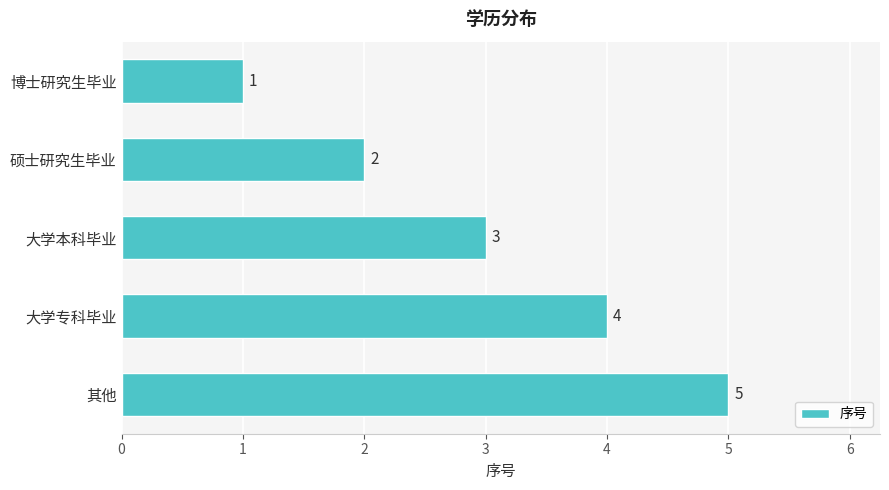

Count the number of categories in the chart.

5